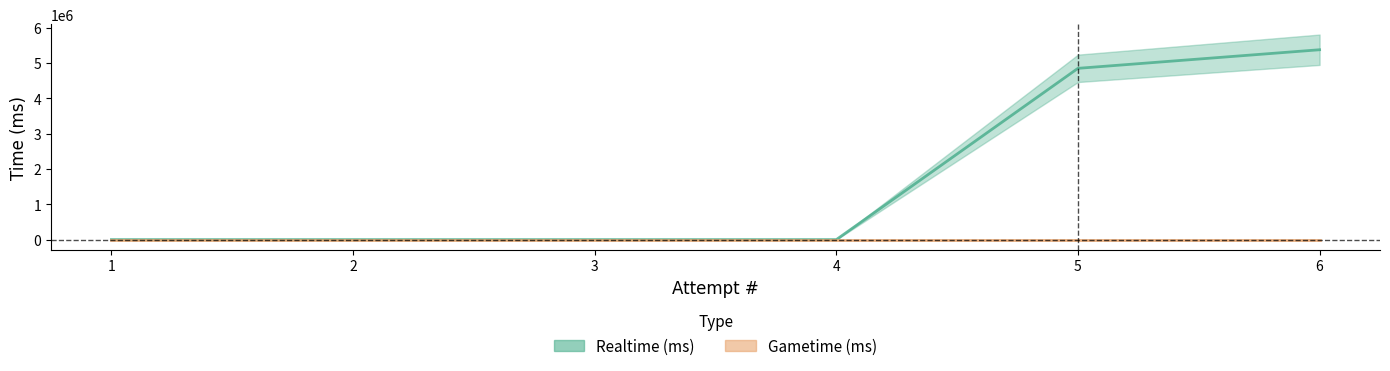

Reading left to right, what are all the values shown in this chart?

0	0	0	0	4845959	5371955